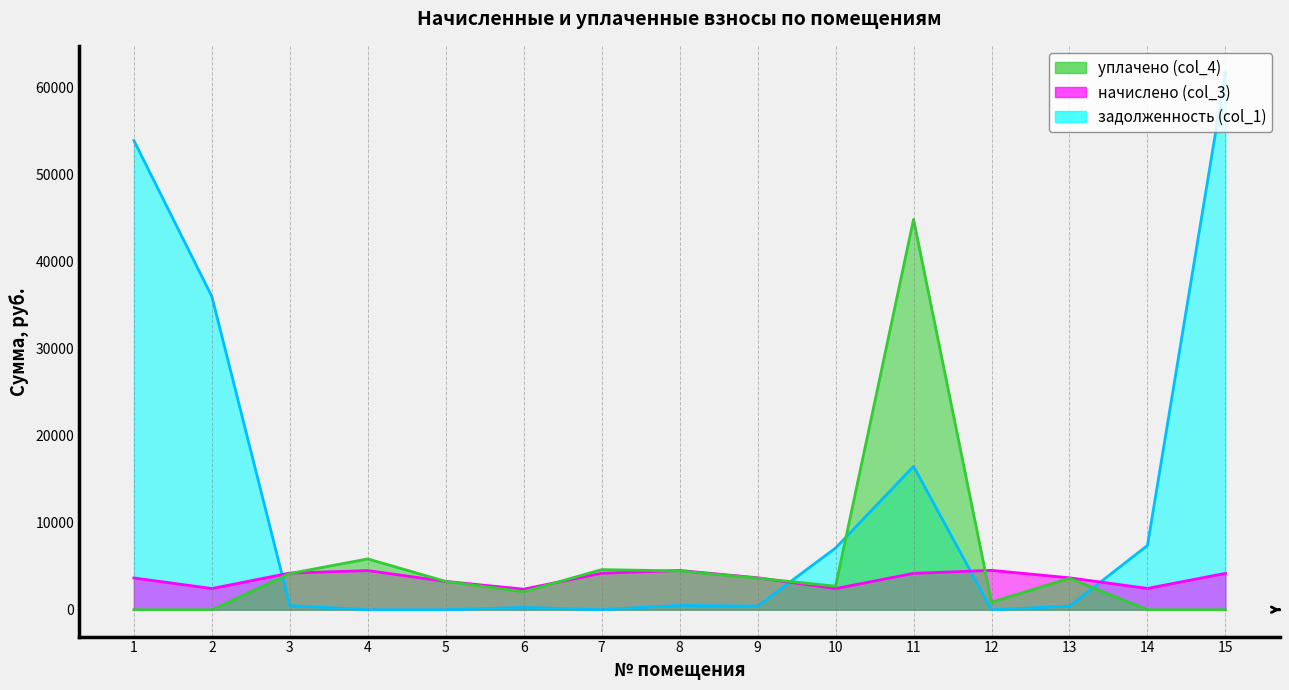

Which series has the largest range (max minus min)?

задолженность (col_1)